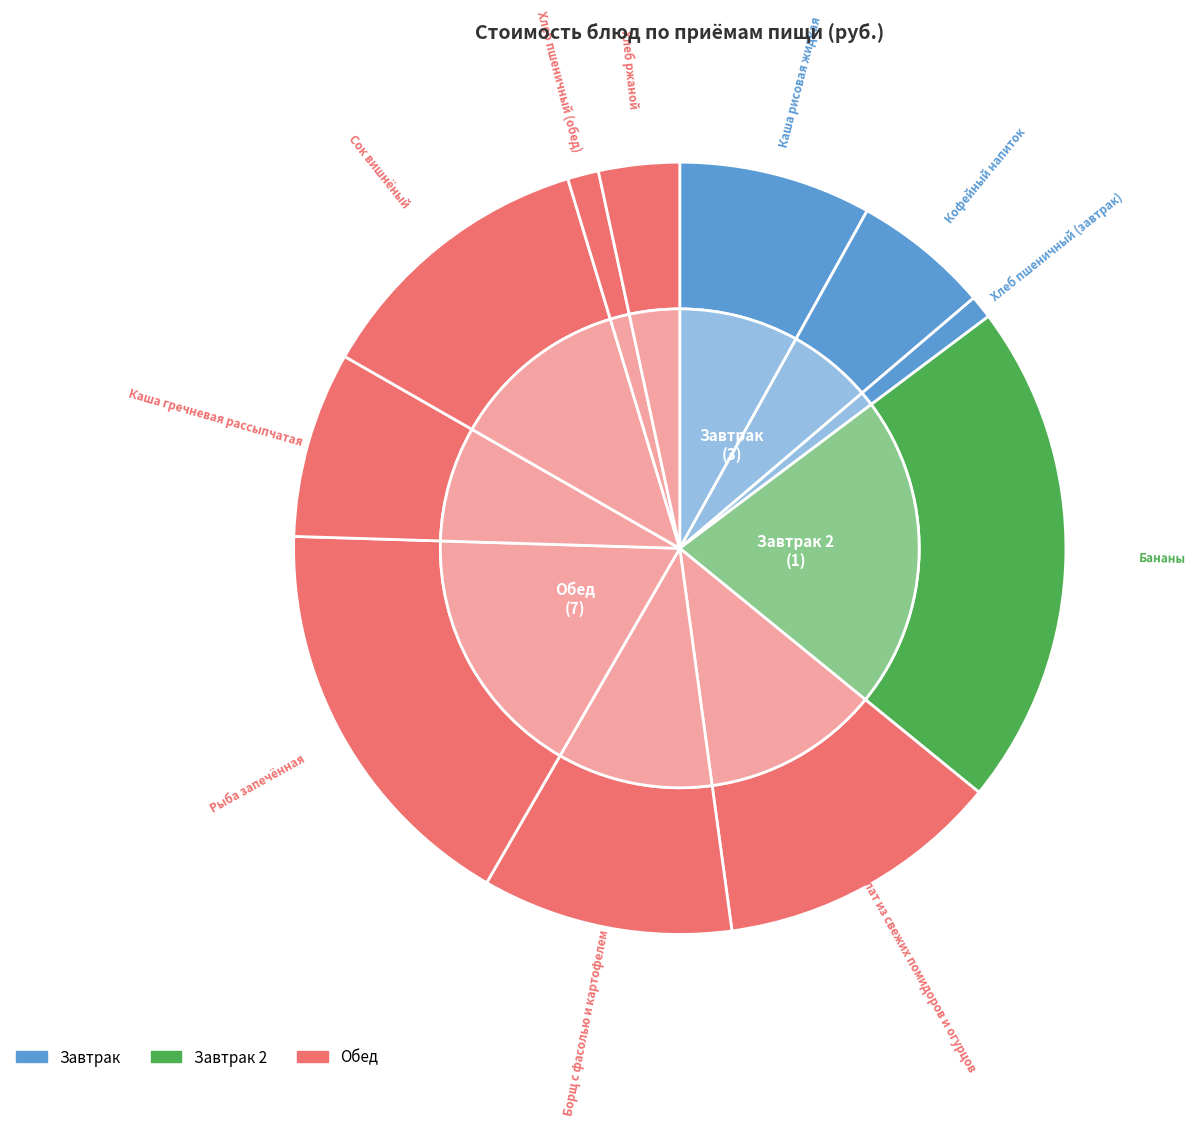

Is it true that Кофейный напиток is 14% of the pie?

False